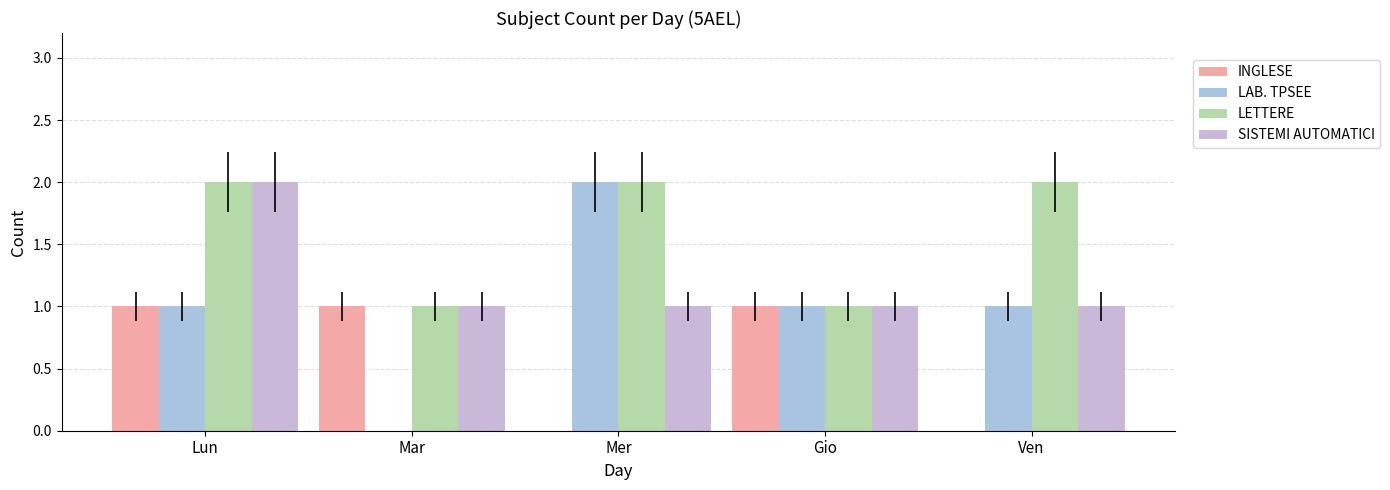

Rank the series at Mar from highest to lowest value.

INGLESE, LETTERE, SISTEMI AUTOMATICI, LAB. TPSEE